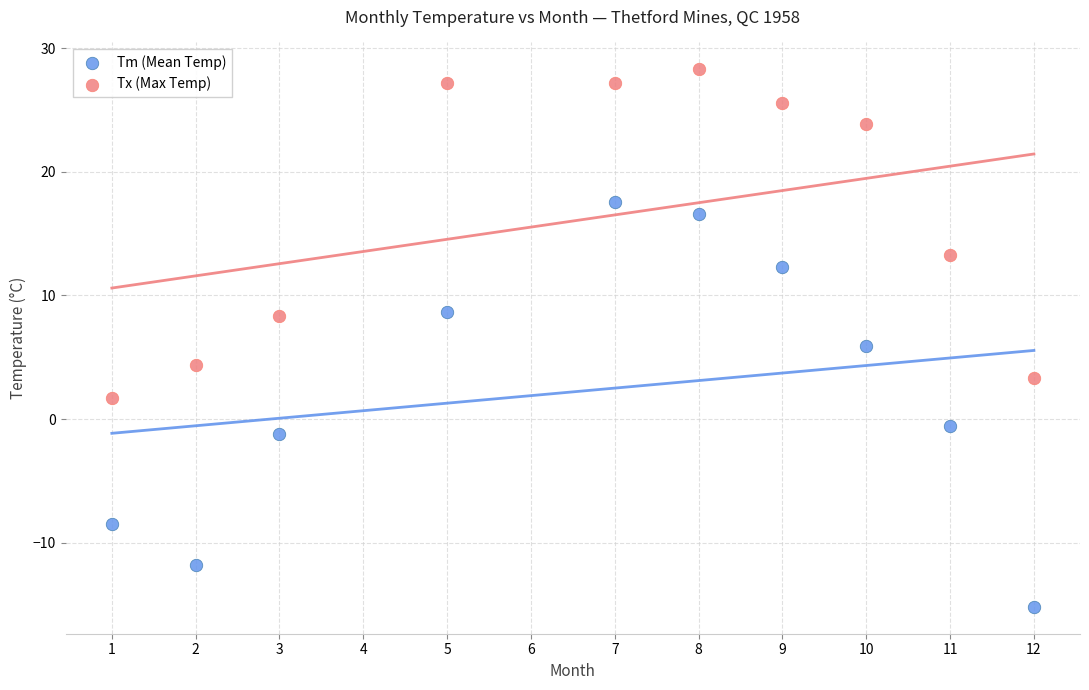

What are all the series names shown in the legend?

Tm (Mean Temp), Tx (Max Temp)